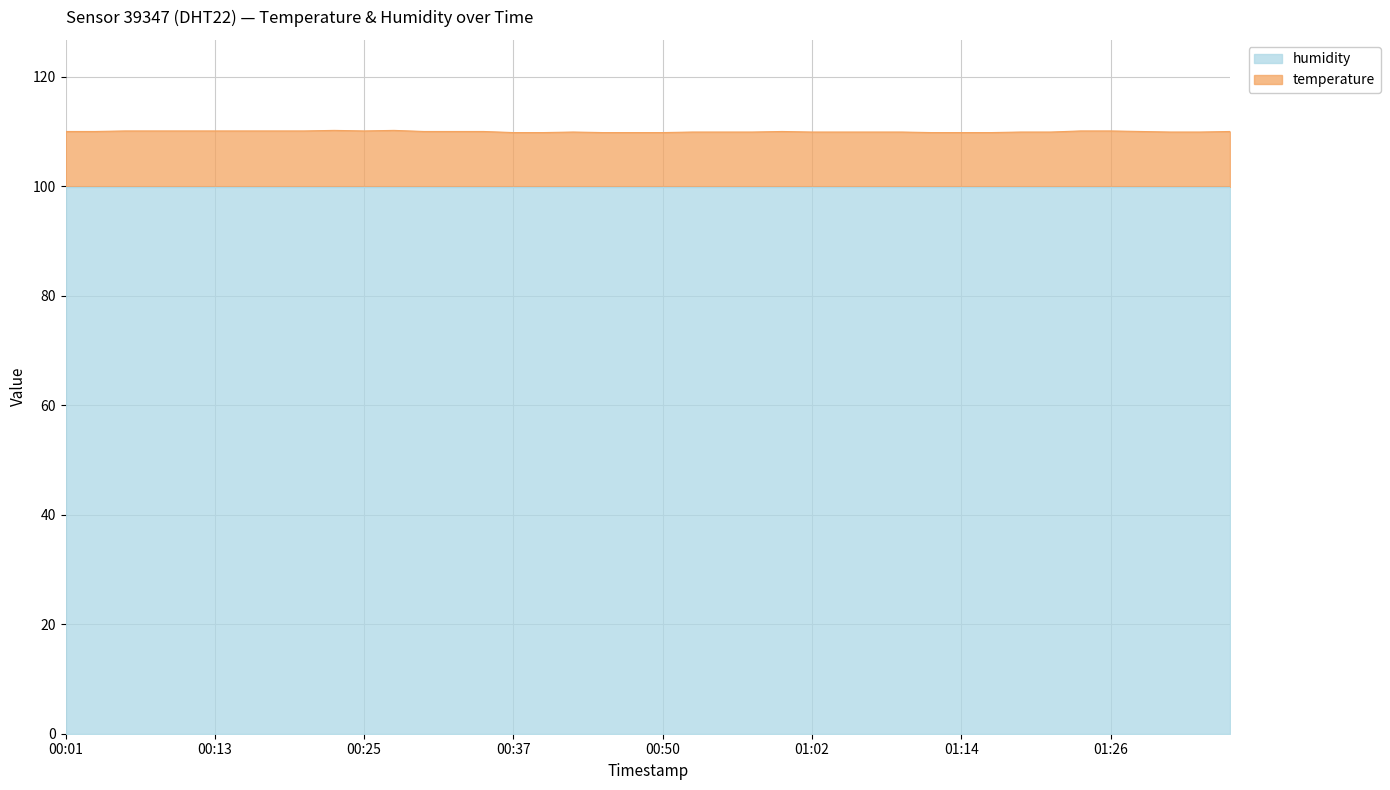

Approximately how many times larger is the value at 00:01 compared to 00:16?

1.0